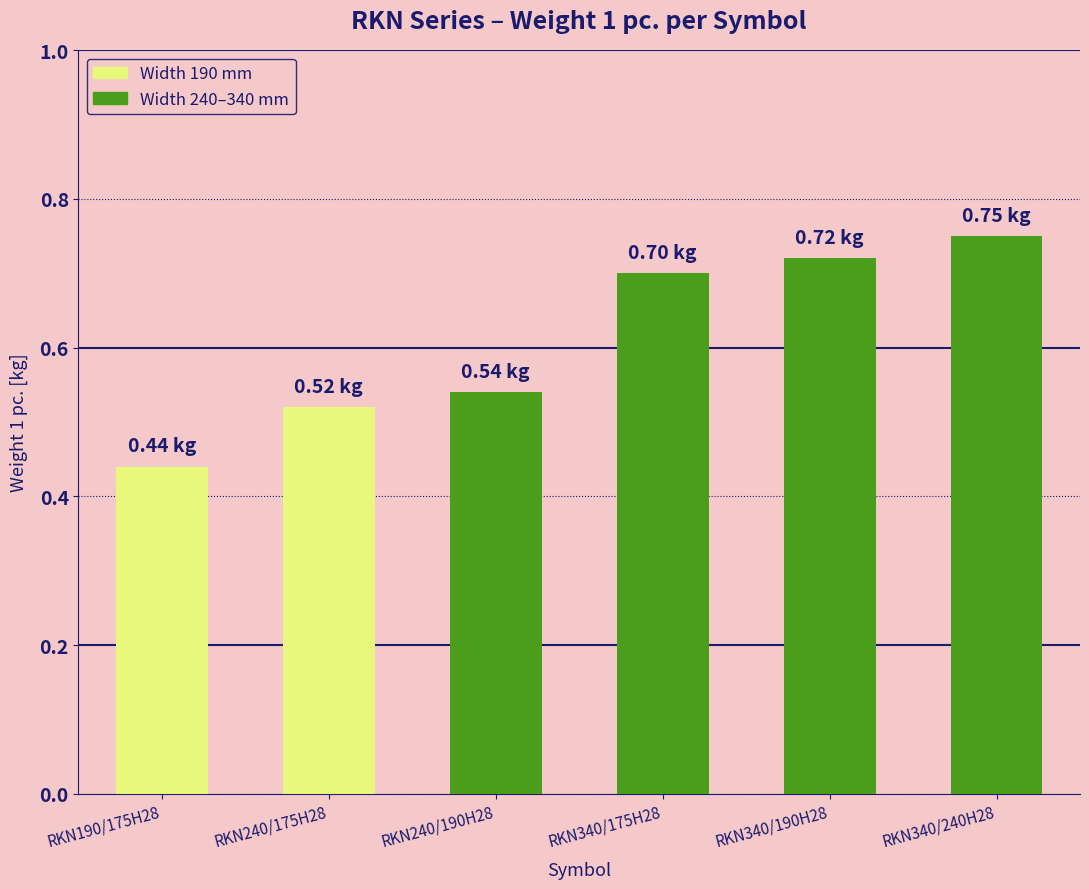

What is the label of the 6th bar from the left?

RKN340/240H28